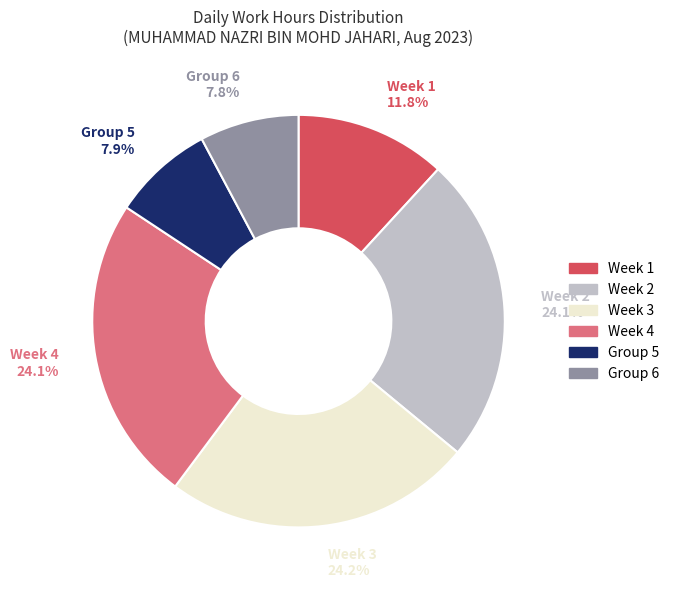

How many slices are in this pie chart?

6